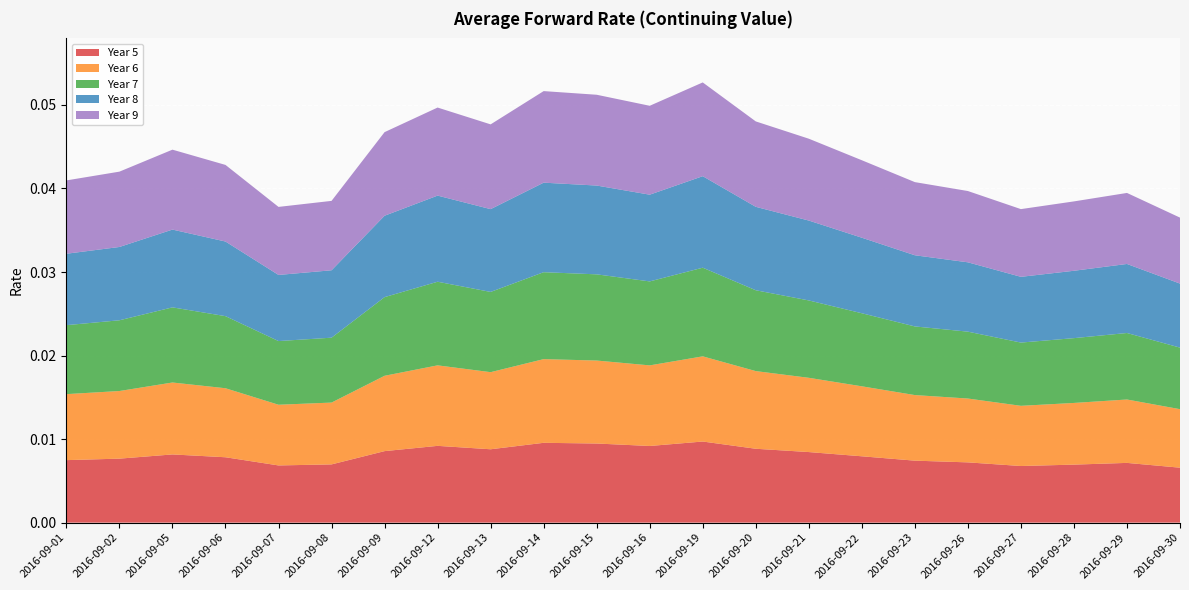

Reading left to right, what are all the values shown in this chart?

Year 5: 2016-09-01=0.0	2016-09-02=0.0	2016-09-05=0.0	2016-09-06=0.0	2016-09-07=0.0	2016-09-08=0.0	2016-09-09=0.0	2016-09-12=0.0	2016-09-13=0.0	2016-09-14=0.0	2016-09-15=0.0	2016-09-16=0.0	2016-09-19=0.0	2016-09-20=0.0	2016-09-21=0.0	2016-09-22=0.0	2016-09-23=0.0	2016-09-26=0.0	2016-09-27=0.0	2016-09-28=0.0	2016-09-29=0.0	2016-09-30=0.0
Year 6: 2016-09-01=0.0	2016-09-02=0.0	2016-09-05=0.0	2016-09-06=0.0	2016-09-07=0.0	2016-09-08=0.0	2016-09-09=0.0	2016-09-12=0.0	2016-09-13=0.0	2016-09-14=0.0	2016-09-15=0.0	2016-09-16=0.0	2016-09-19=0.0	2016-09-20=0.0	2016-09-21=0.0	2016-09-22=0.0	2016-09-23=0.0	2016-09-26=0.0	2016-09-27=0.0	2016-09-28=0.0	2016-09-29=0.0	2016-09-30=0.0
Year 7: 2016-09-01=0.0	2016-09-02=0.0	2016-09-05=0.0	2016-09-06=0.0	2016-09-07=0.0	2016-09-08=0.0	2016-09-09=0.0	2016-09-12=0.0	2016-09-13=0.0	2016-09-14=0.0	2016-09-15=0.0	2016-09-16=0.0	2016-09-19=0.0	2016-09-20=0.0	2016-09-21=0.0	2016-09-22=0.0	2016-09-23=0.0	2016-09-26=0.0	2016-09-27=0.0	2016-09-28=0.0	2016-09-29=0.0	2016-09-30=0.0
Year 8: 2016-09-01=0.0	2016-09-02=0.0	2016-09-05=0.0	2016-09-06=0.0	2016-09-07=0.0	2016-09-08=0.0	2016-09-09=0.0	2016-09-12=0.0	2016-09-13=0.0	2016-09-14=0.0	2016-09-15=0.0	2016-09-16=0.0	2016-09-19=0.0	2016-09-20=0.0	2016-09-21=0.0	2016-09-22=0.0	2016-09-23=0.0	2016-09-26=0.0	2016-09-27=0.0	2016-09-28=0.0	2016-09-29=0.0	2016-09-30=0.0
Year 9: 2016-09-01=0.0	2016-09-02=0.0	2016-09-05=0.0	2016-09-06=0.0	2016-09-07=0.0	2016-09-08=0.0	2016-09-09=0.0	2016-09-12=0.0	2016-09-13=0.0	2016-09-14=0.0	2016-09-15=0.0	2016-09-16=0.0	2016-09-19=0.0	2016-09-20=0.0	2016-09-21=0.0	2016-09-22=0.0	2016-09-23=0.0	2016-09-26=0.0	2016-09-27=0.0	2016-09-28=0.0	2016-09-29=0.0	2016-09-30=0.0